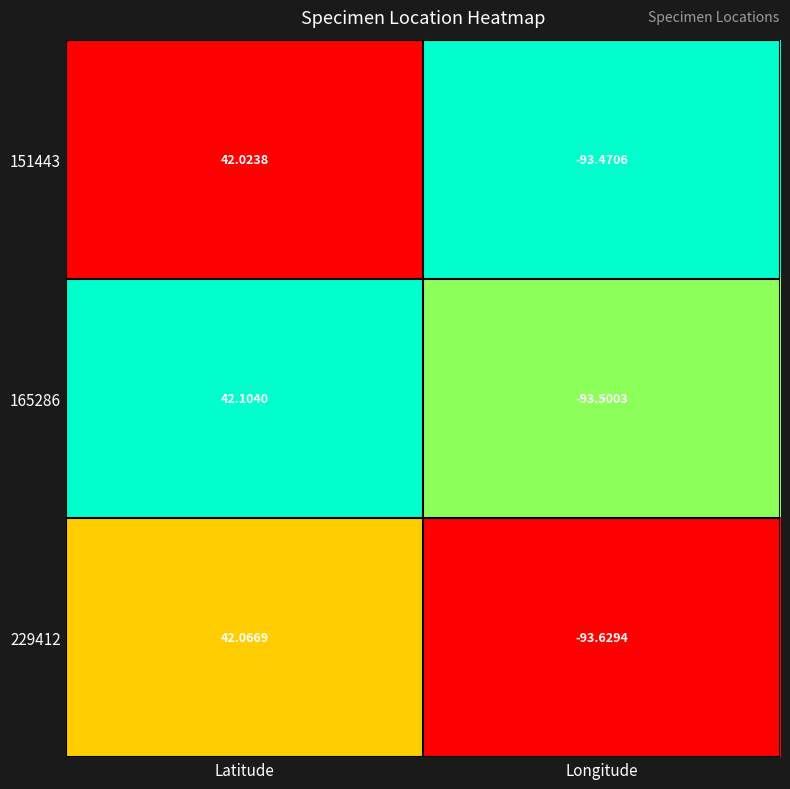

At which category is the sum across all series the highest?

Latitude